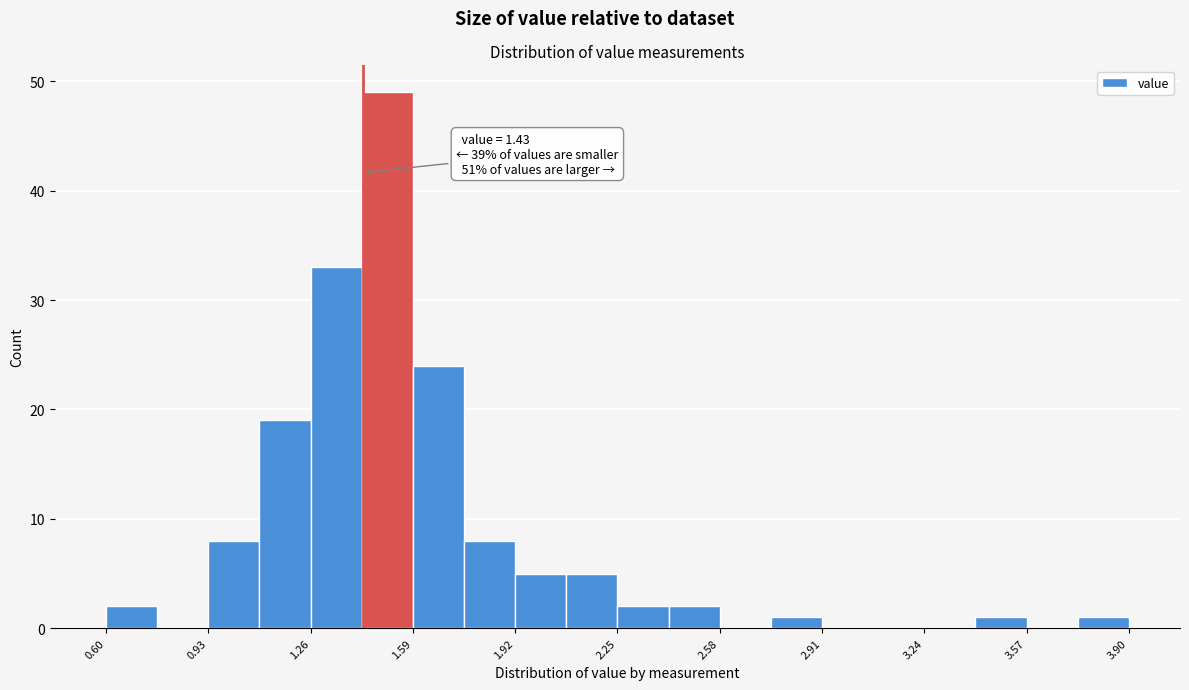

Read against the x-axis, roughly where is the centre of the tallest bar?

1.50